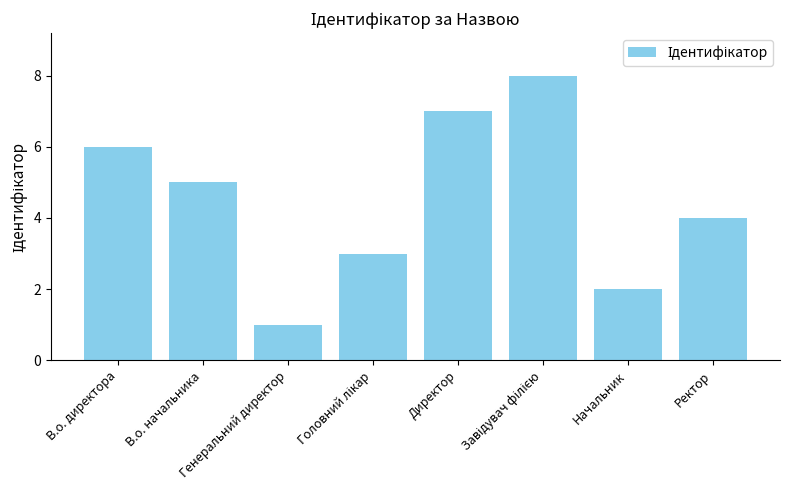

What is the label of the 7th bar from the left?

Начальник